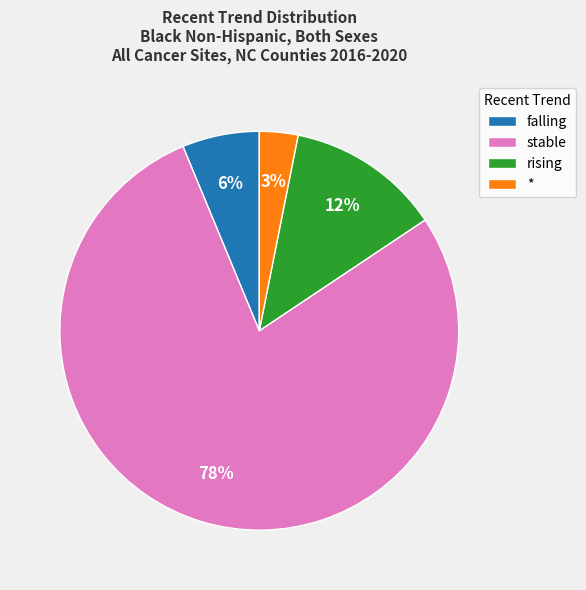

Does rising represent more than half of the total?

No